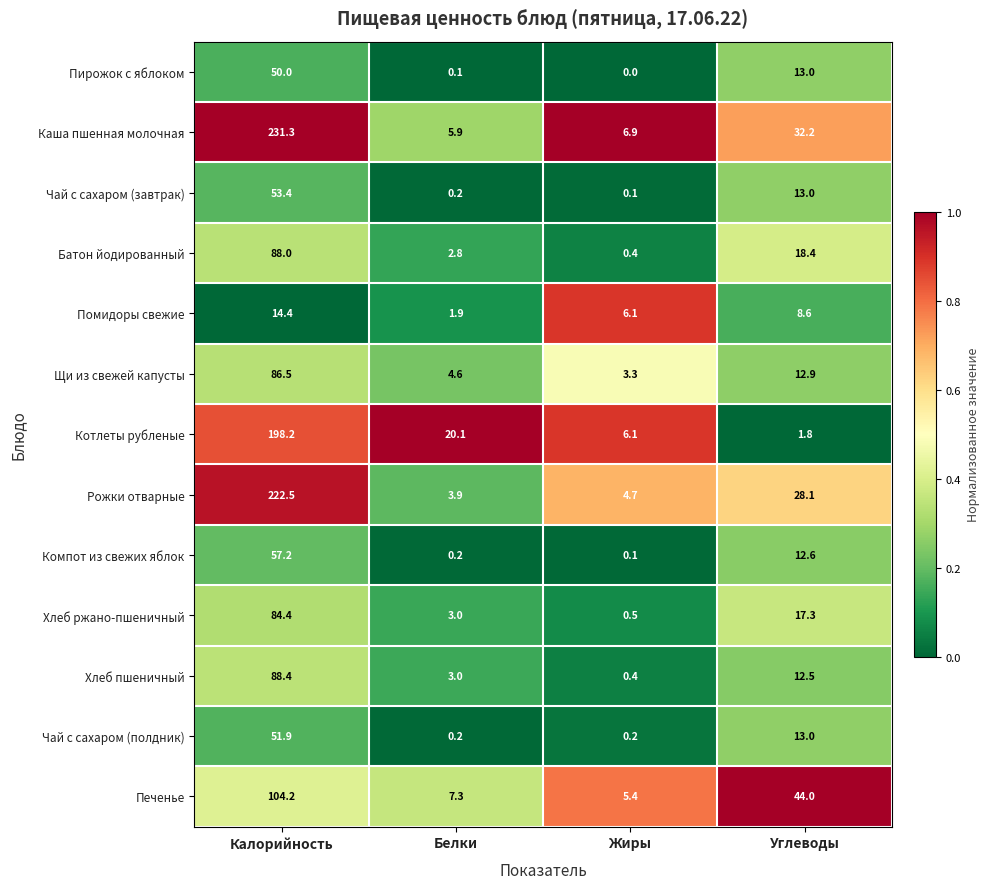

What is the spread (max minus min) of values at Калорийность?

216.9